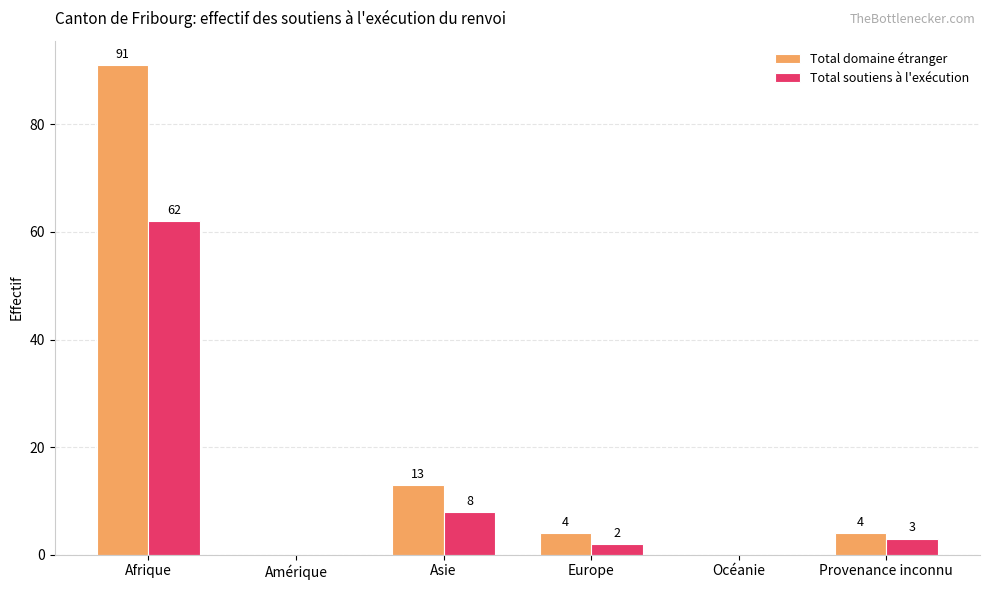

At which category is the sum across all series the highest?

Afrique